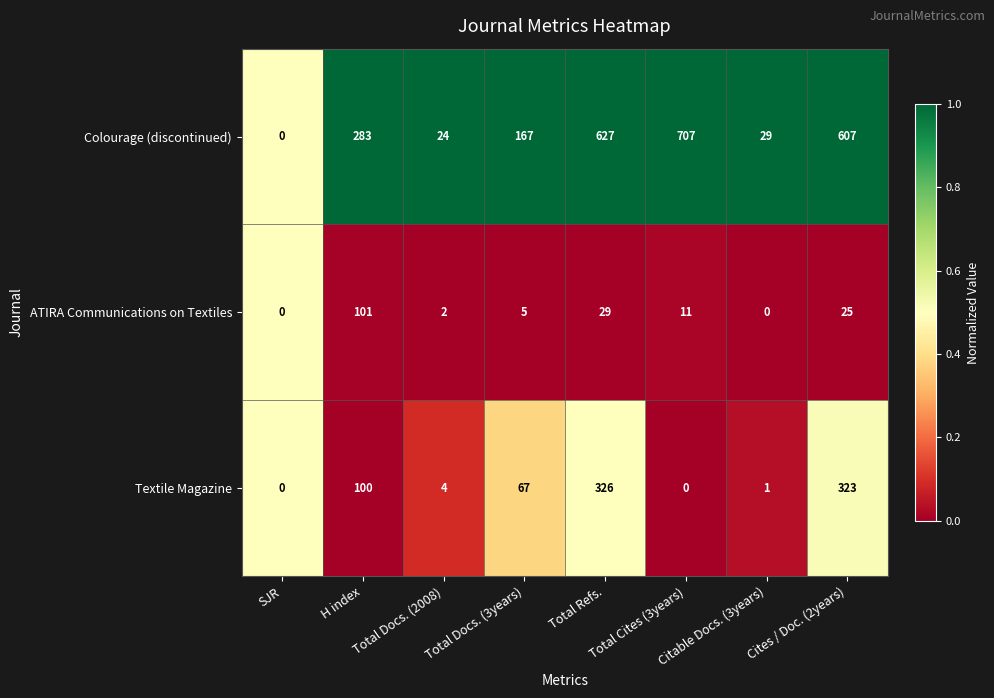

What is the greatest value displayed?

707